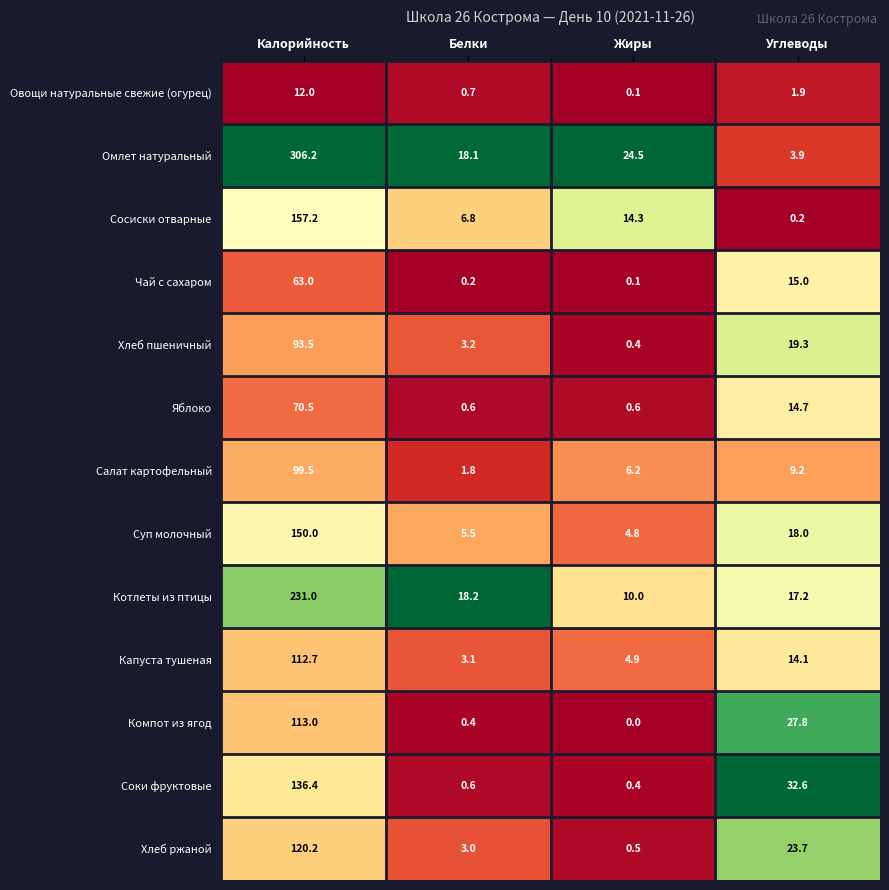

At how many categories does at least one series exceed 0?

4